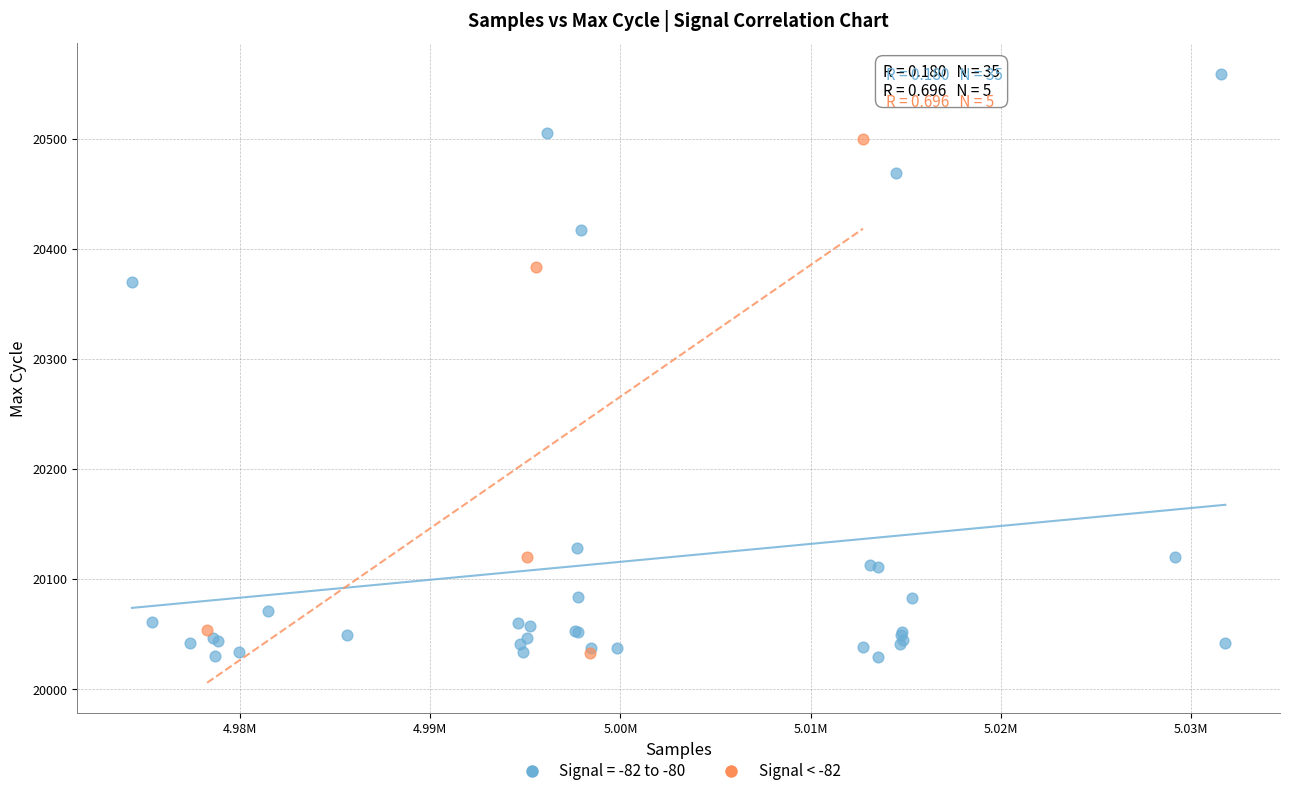

Which series reaches the maximum Y coordinate?

Signal = -82 to -80